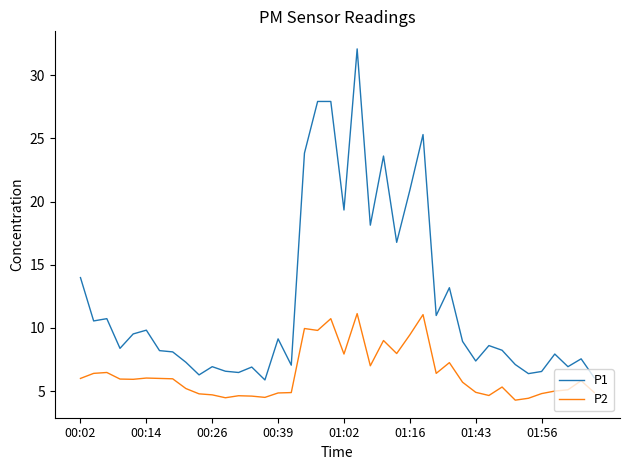

List the series in order of their overall mean, highest first.

P1, P2